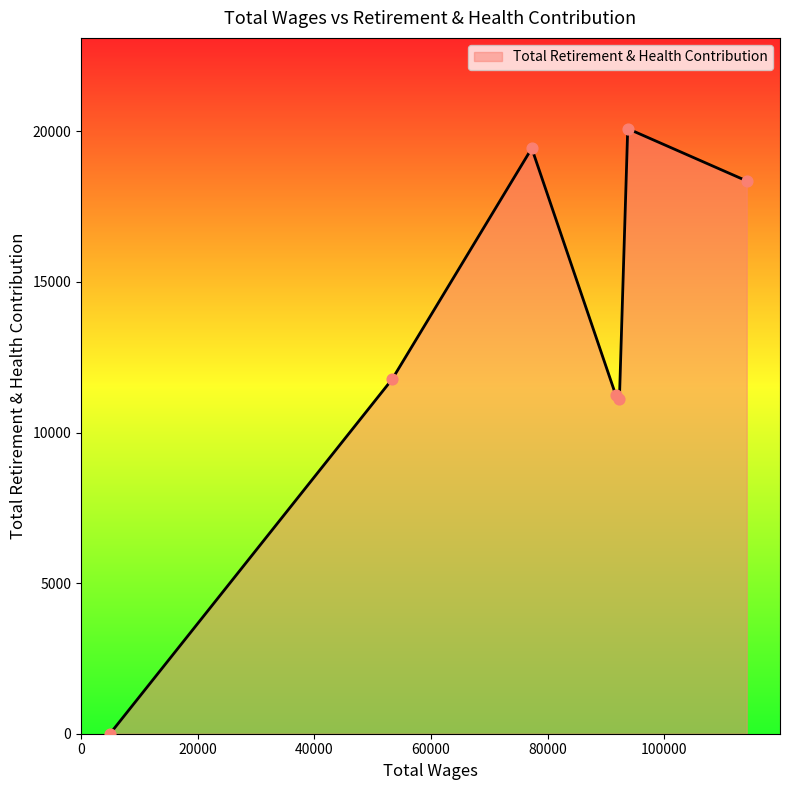

How many interior local valleys (lower than both neighbors) does the data have?

1